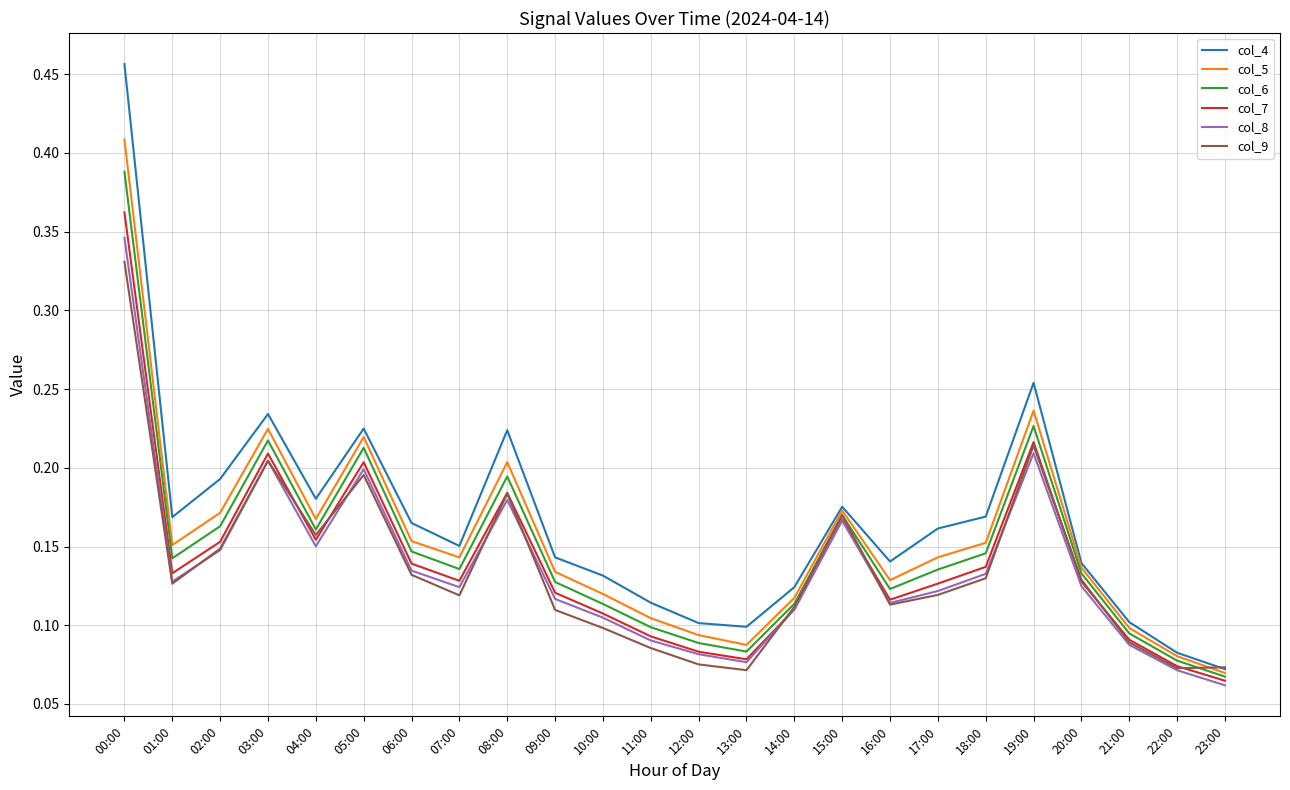

In col_4, how many points are lower than both neighbors (excluding endpoints)?

5